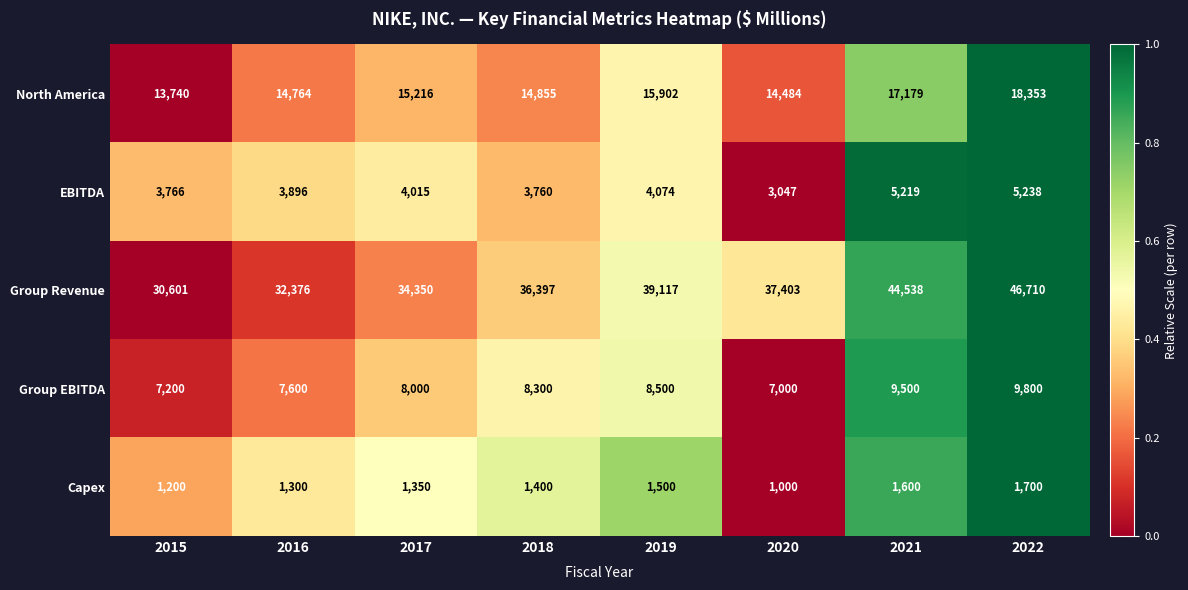

At how many categories does at least one series exceed 7575?

8